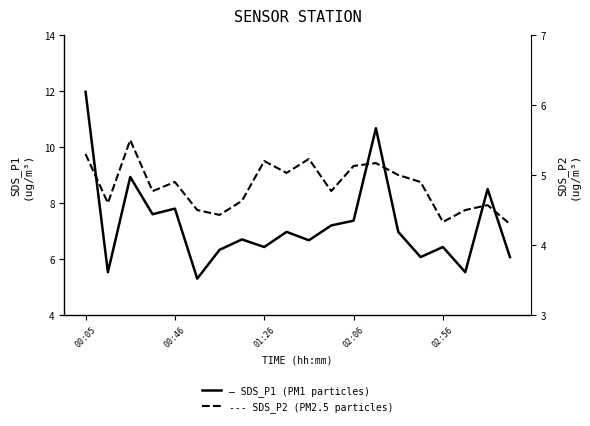

What is the spread (max minus min) of values at 7?

2.1